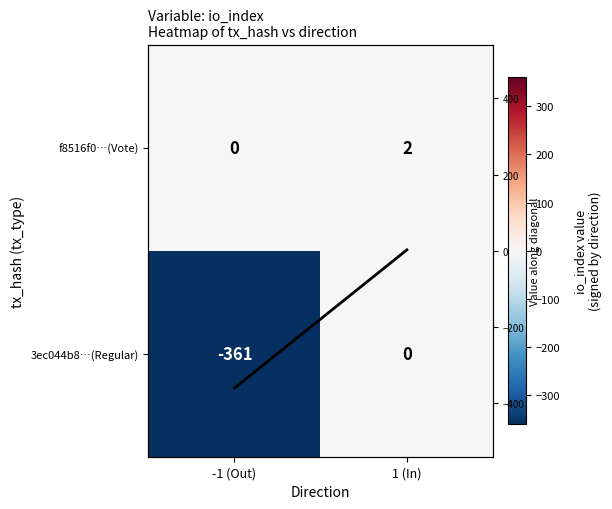

How many data points does each series have?

2